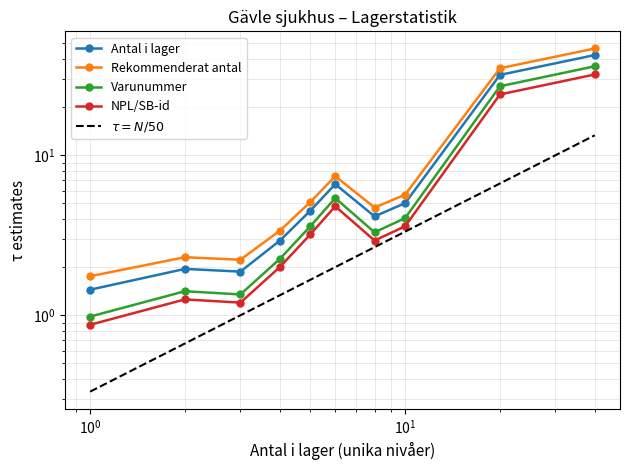

What are all the series names shown in the legend?

Antal i lager, Rekommenderat antal, Varunummer, NPL/SB-id, $\tau = N/50$